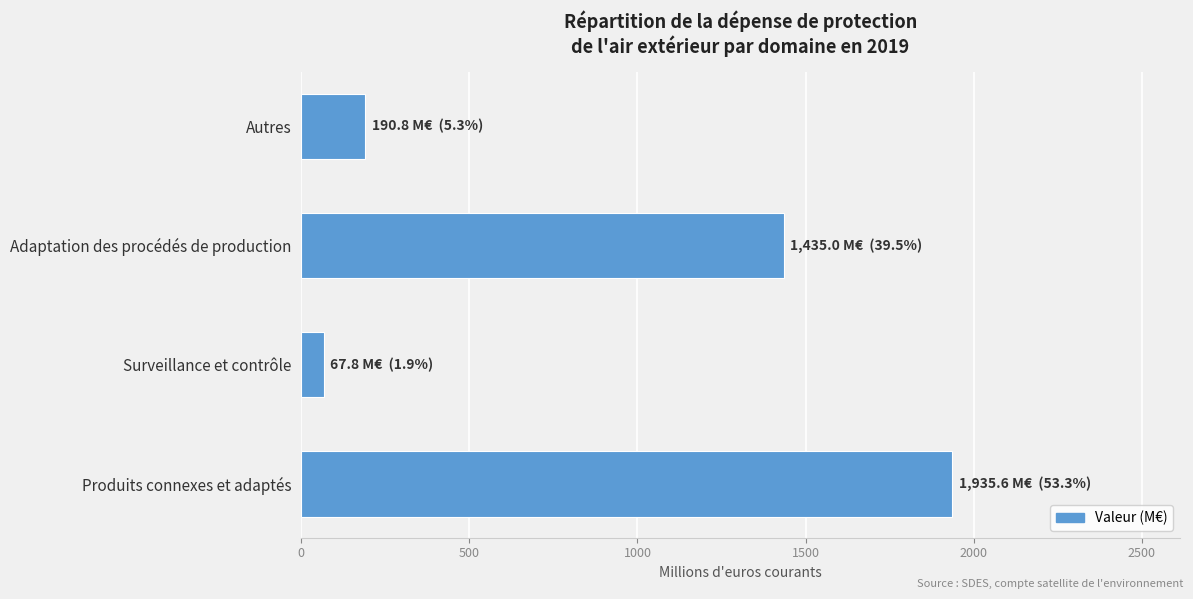

Read the value at Adaptation des procédés de production.

1435.0